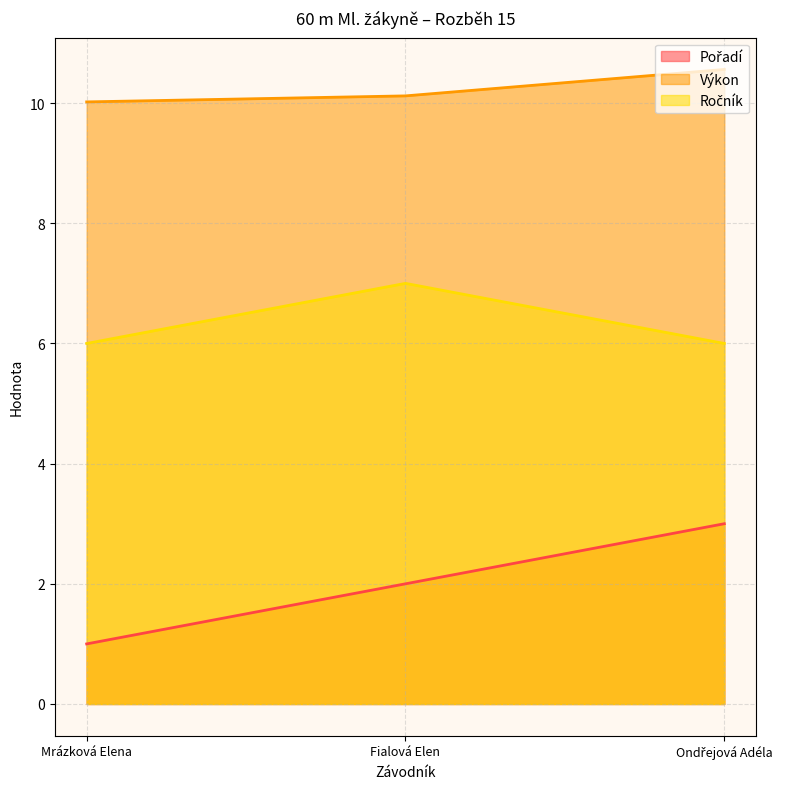

What is the spread (max minus min) of values at Mrázková Elena?

9.0